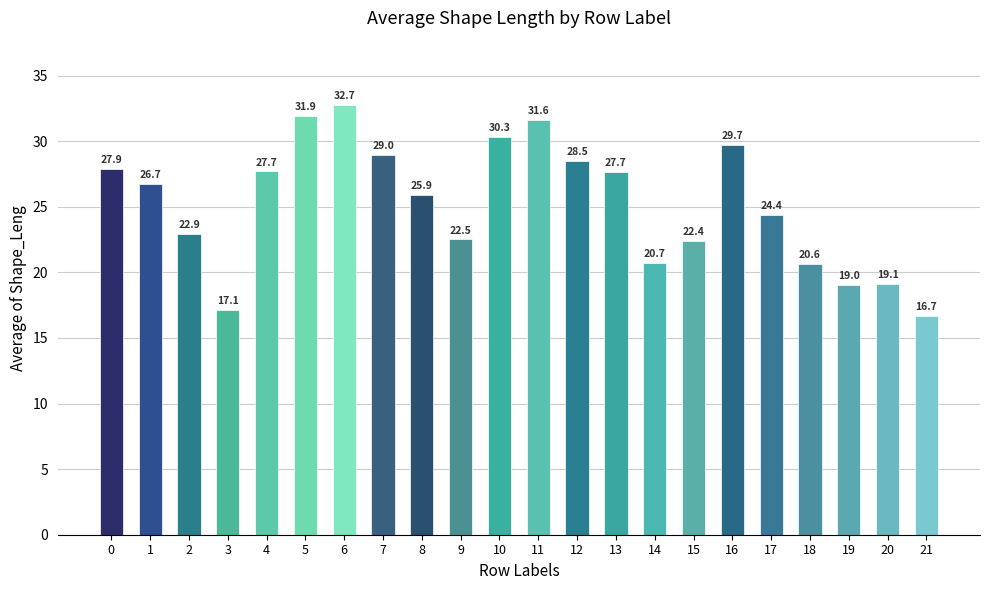

What is the ratio of the value at 0 to the value at 1?

1.0